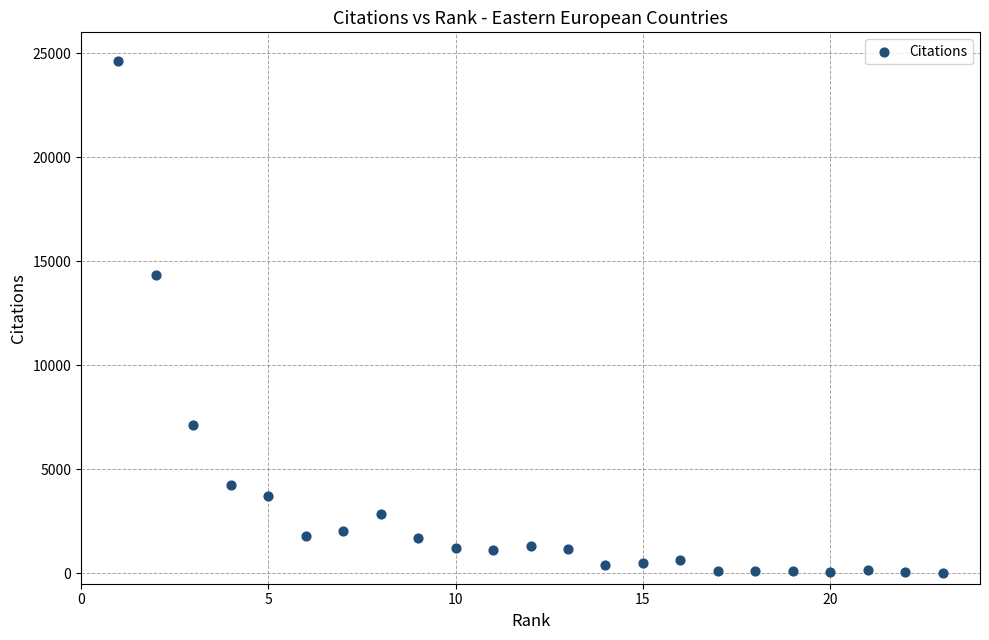

What is the range of Y values (max minus min)?

24590